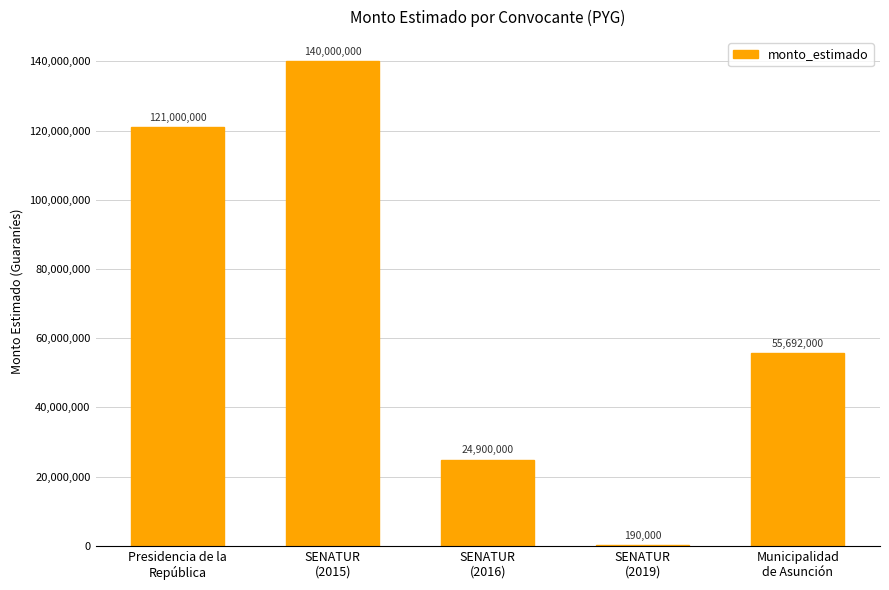

Are the bars horizontal?

No